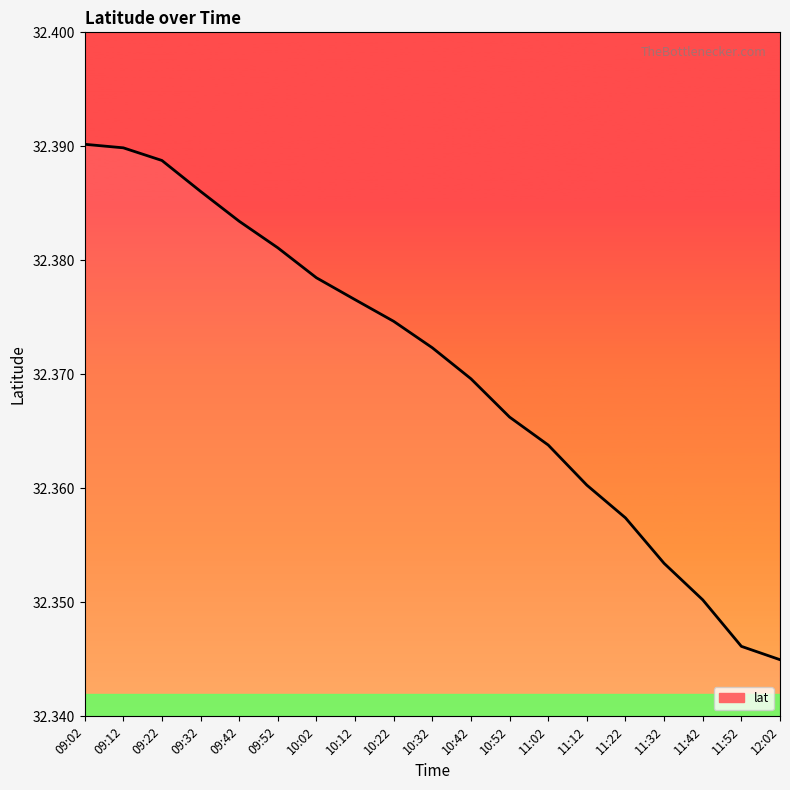

List the labels in order of value, smallest first.

12:02, 11:52, 11:42, 11:32, 11:22, 11:12, 11:02, 10:52, 10:42, 10:32, 10:22, 10:12, 10:02, 09:52, 09:42, 09:32, 09:22, 09:12, 09:02